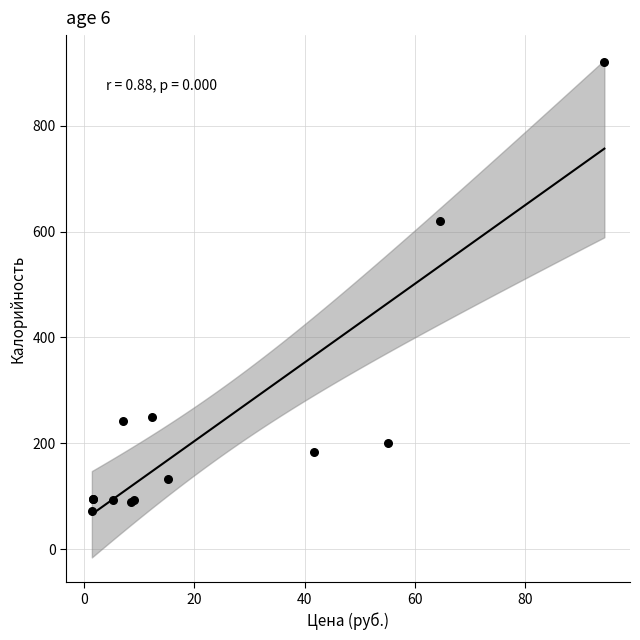

What Y value in the scatter plot is closest to 496?

619.7